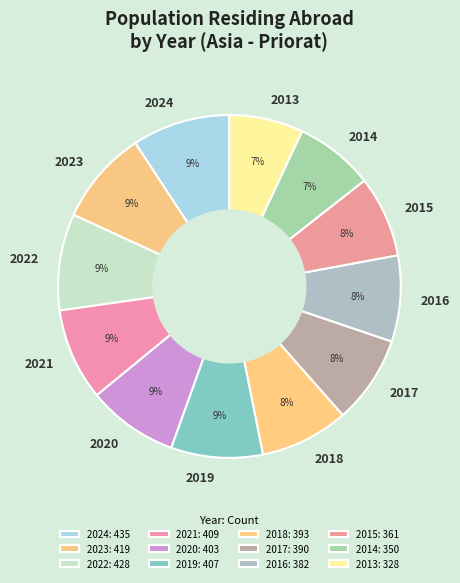

How many slices are in this pie chart?

12